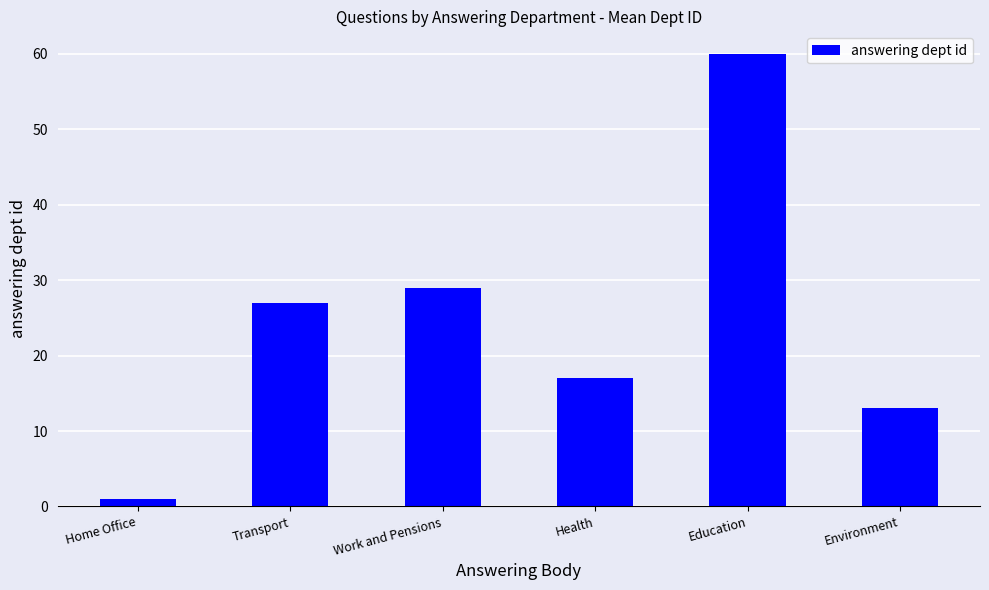

What is the value of the 1st bar from the left?

1